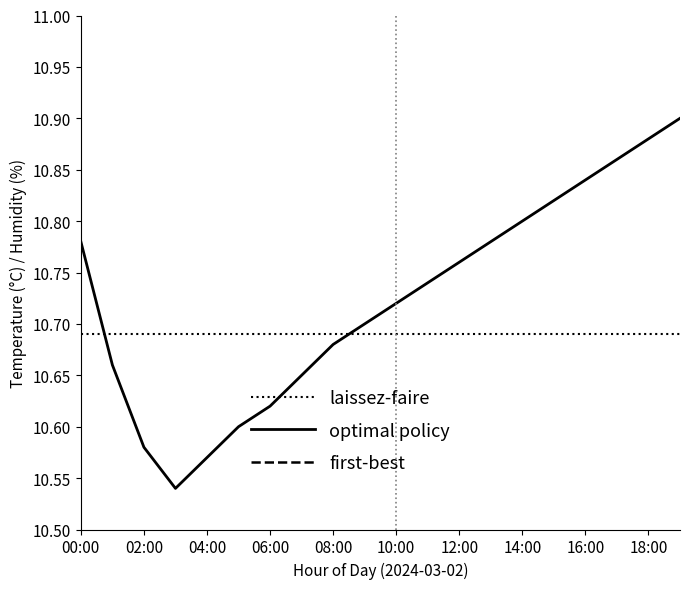

True or false: laissez-faire has a value of 15.3 at 18:00.

False